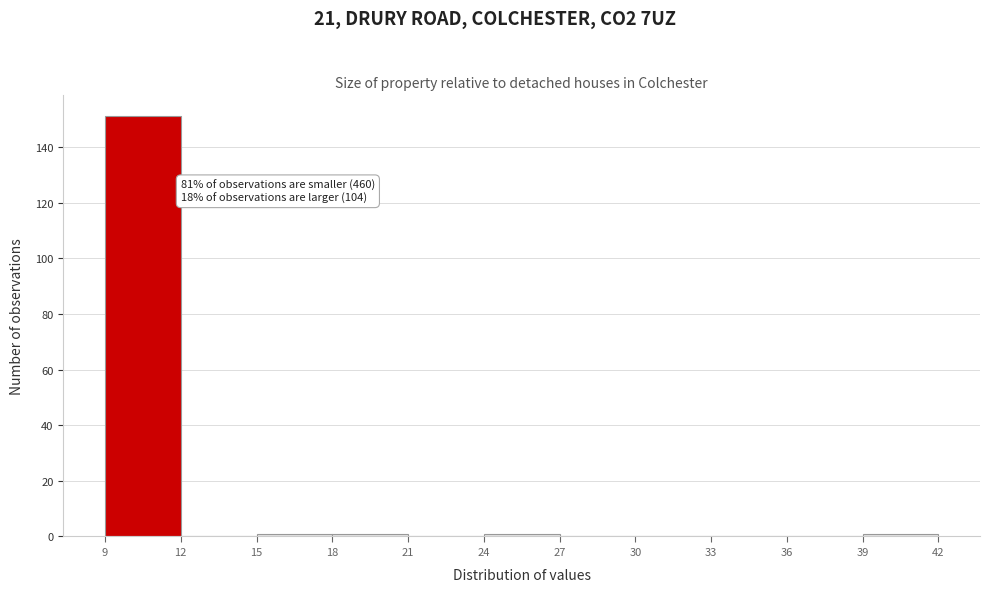

Which range on the x-axis has the tallest bar?

9 to 12